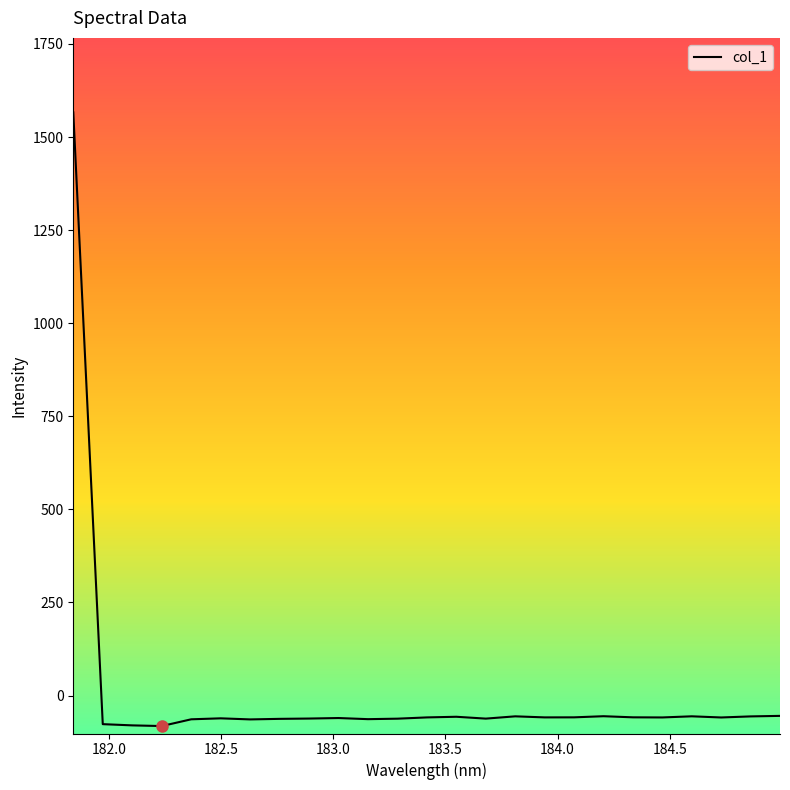

What is the difference between the maximum and second lowest values?

1646.3